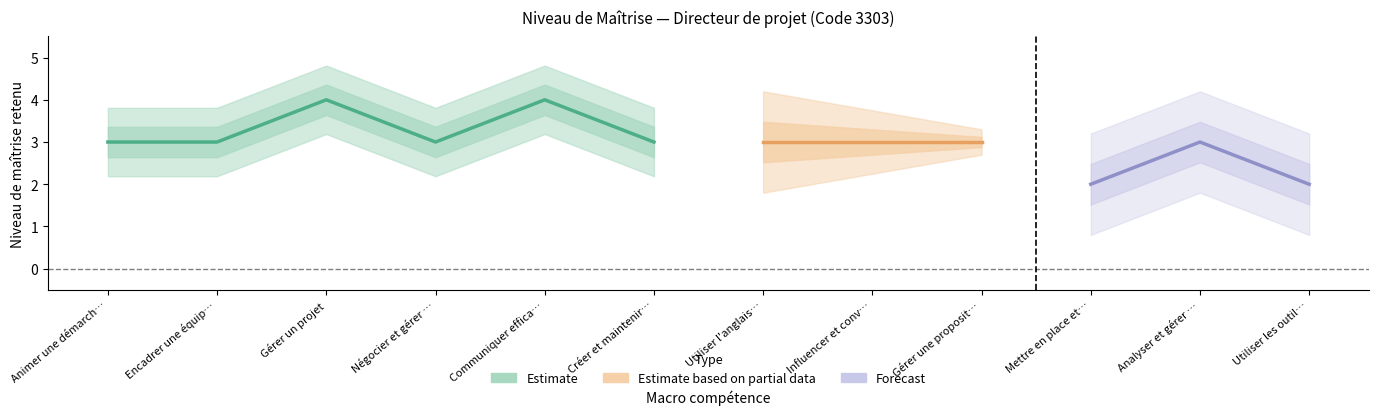

How many values exceed 3?

2